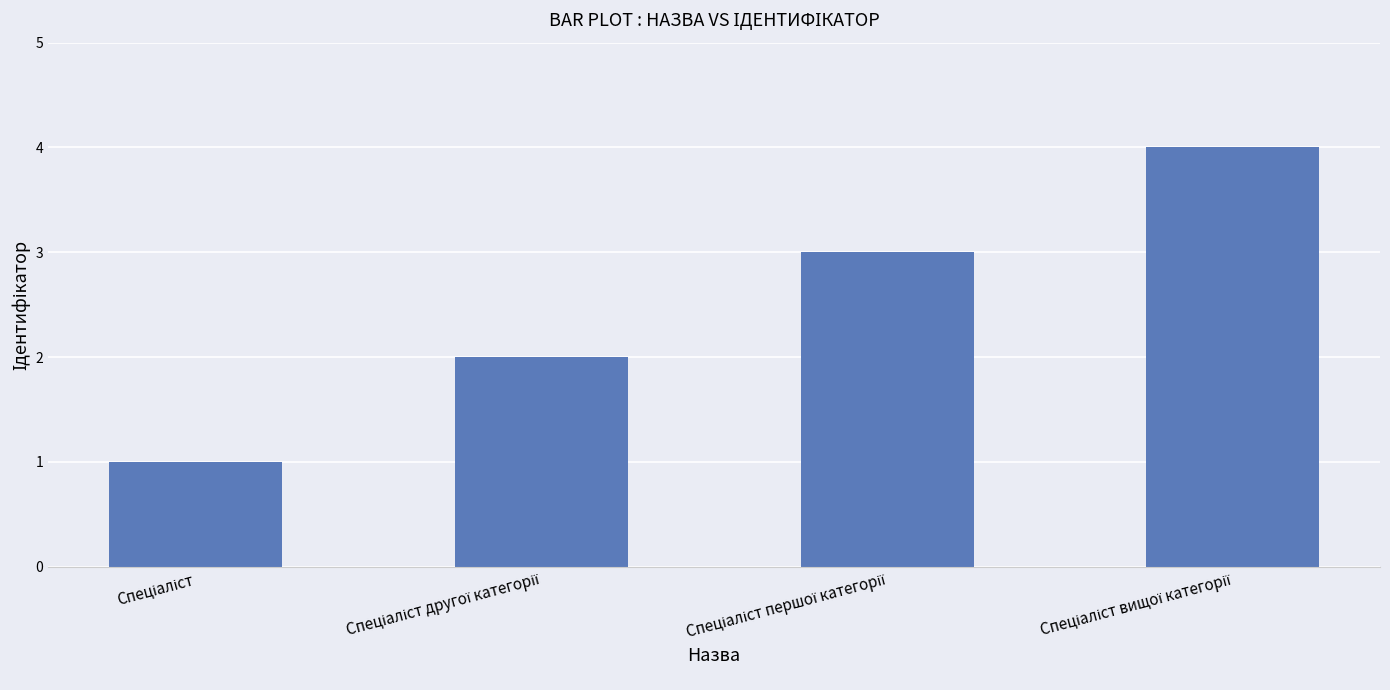

What is the greatest value displayed?

4